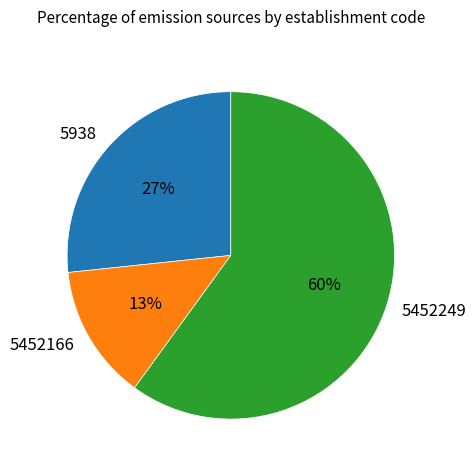

What is the majority slice?

5452249